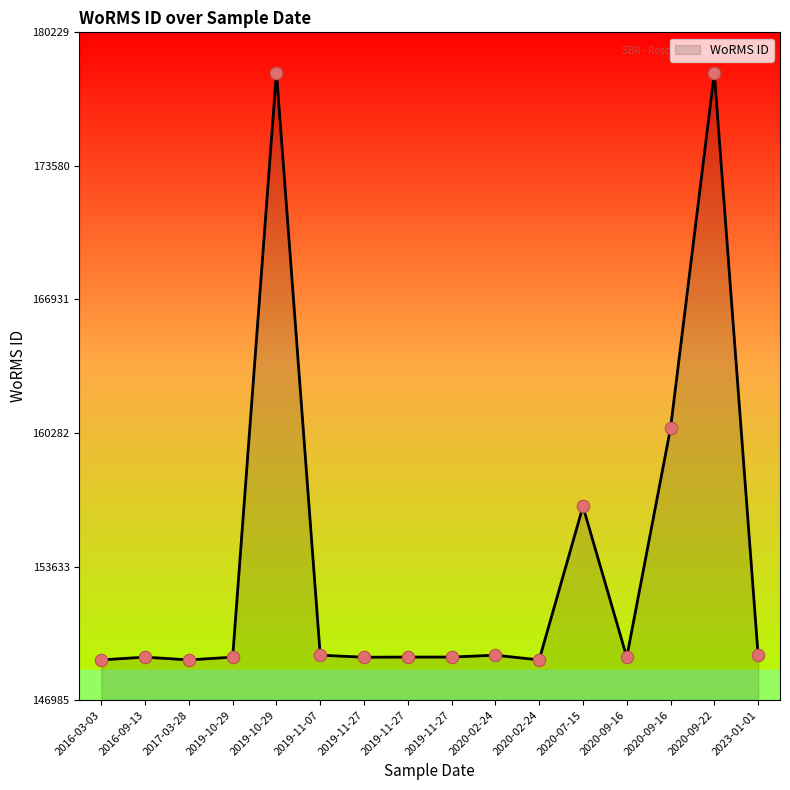

Does the chart have visible grid lines?

No